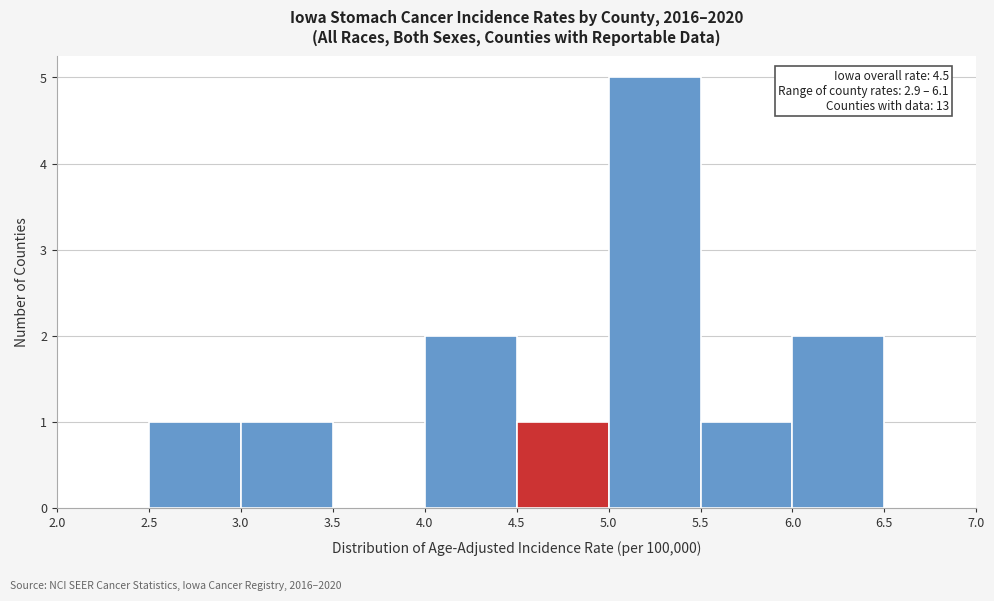

Over which range of the x-axis is the bar tallest?

5.0 to 5.5